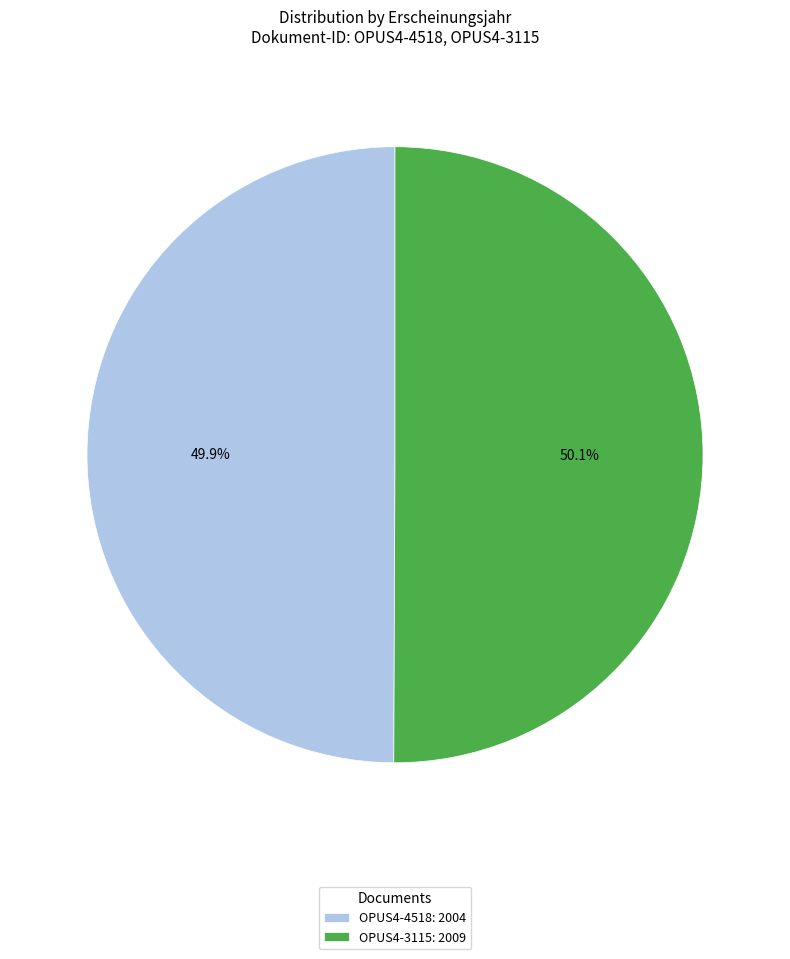

How many segments does this pie chart have?

2